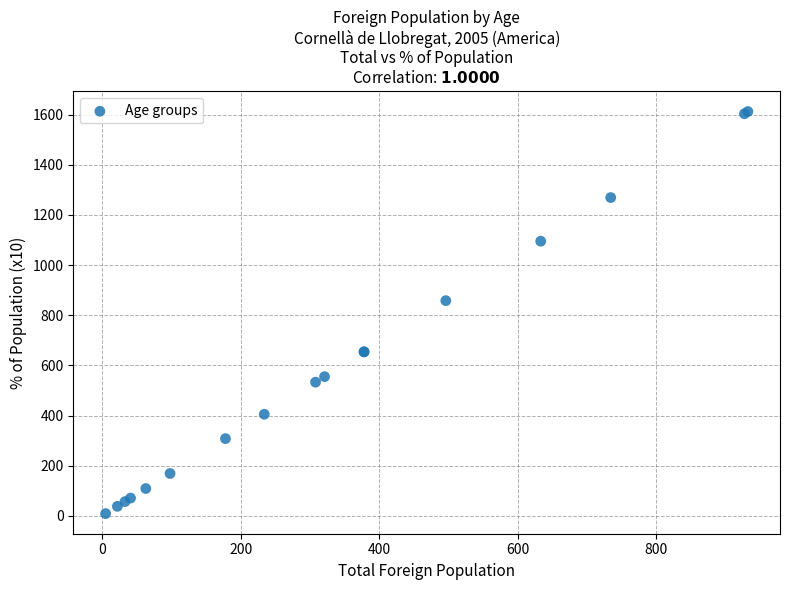

What Y value in the scatter plot is closest to 810?

858